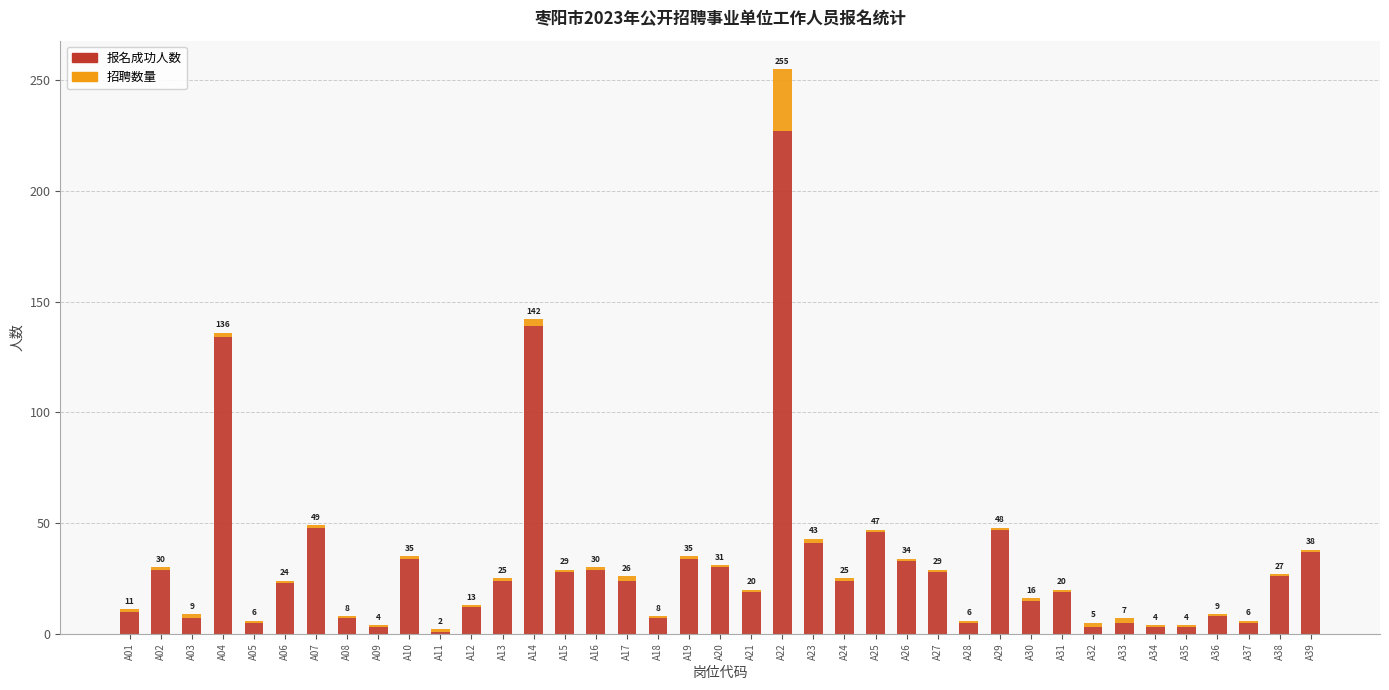

Are the bars horizontal?

No